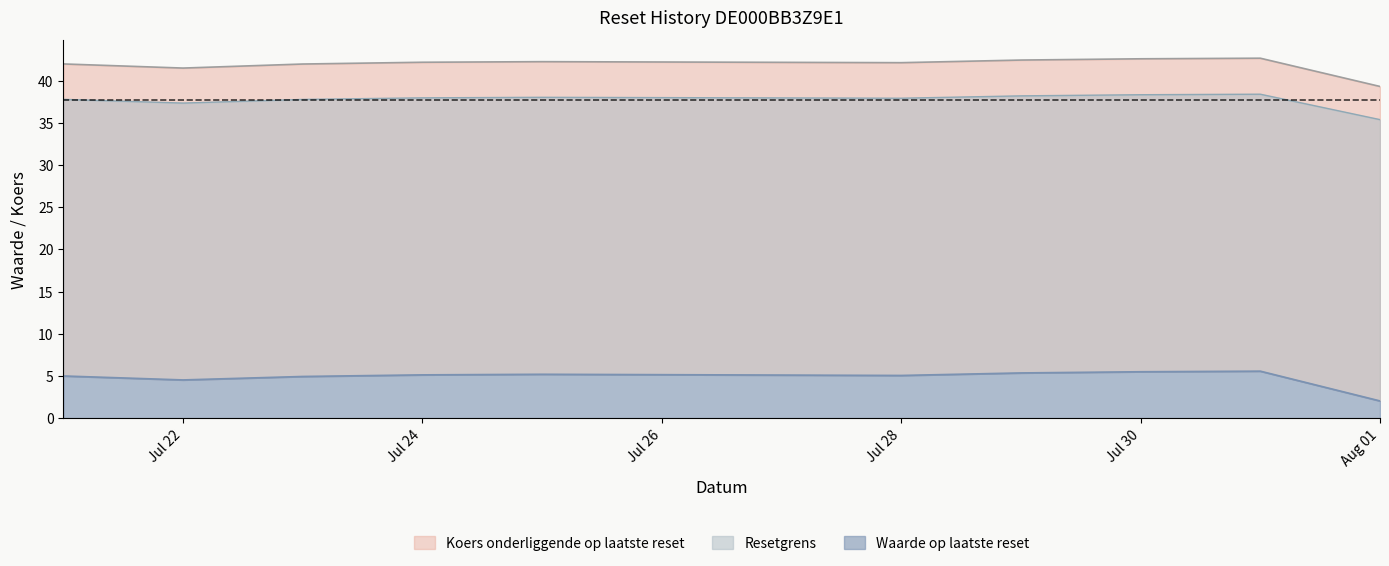

True or false: Resetgrens has a value of 42.3 at 2025-07-25.

True